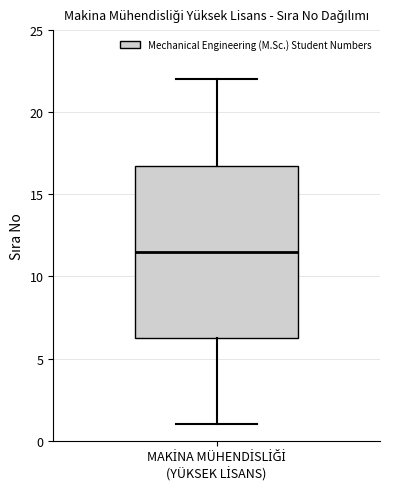

Where does the median line of the box for MAKİNA MÜHENDİSLİĞİ (YÜKSEK LİSANS) sit on the y-axis? The values are not printed on the chart, so give them approximately, as read against the axis.

11.5